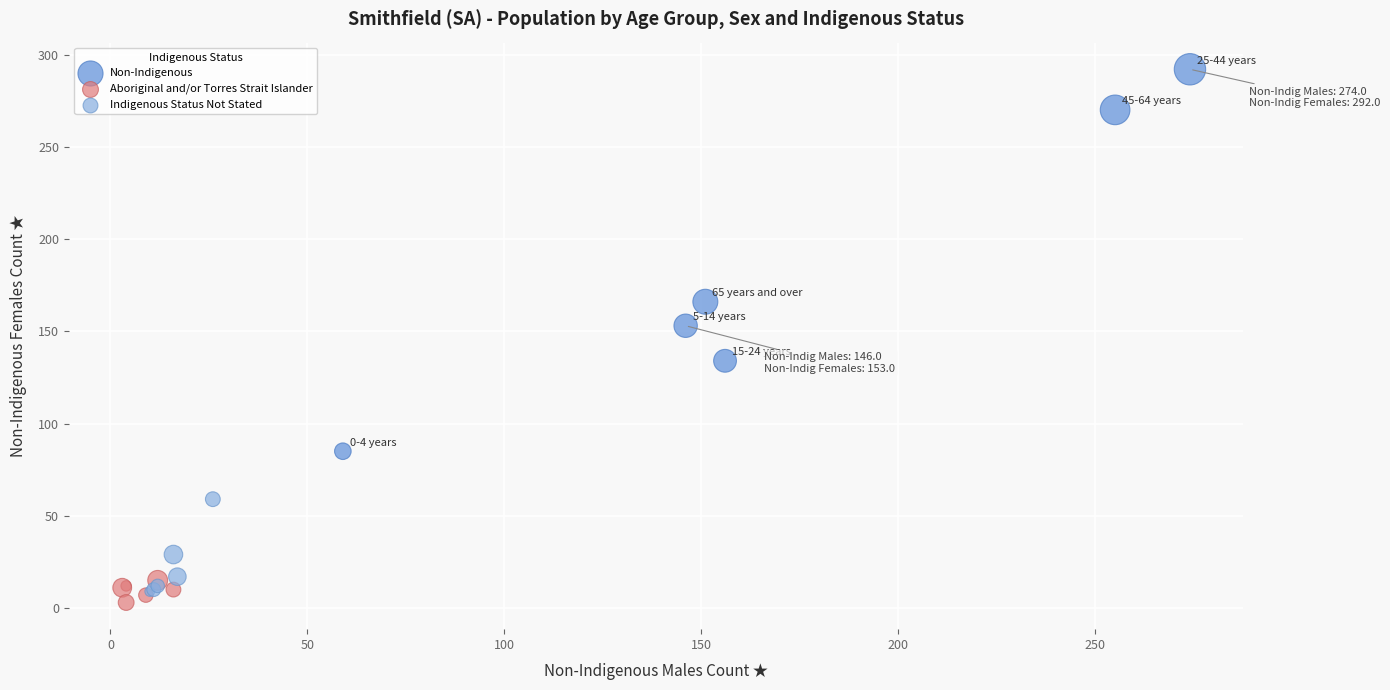

Which series contains the highest Y value?

Non-Indigenous